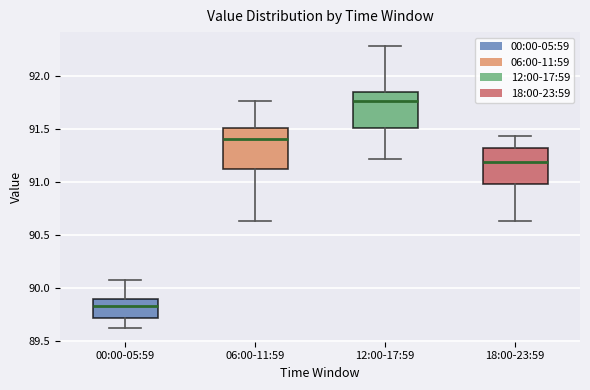

Reading left to right, read every box against the y-axis: the position of its median line, the range the box covers, and the ends of its whiskers. The values are not printed on the chart, so give them approximately, as read against the axis.

00:00-05:59: median 89.85, box 89.70 to 89.90, whiskers 89.65 to 90.10
06:00-11:59: median 91.40, box 91.15 to 91.50, whiskers 90.65 to 91.75
12:00-17:59: median 91.75, box 91.50 to 91.85, whiskers 91.20 to 92.30
18:00-23:59: median 91.20, box 91.00 to 91.30, whiskers 90.65 to 91.45